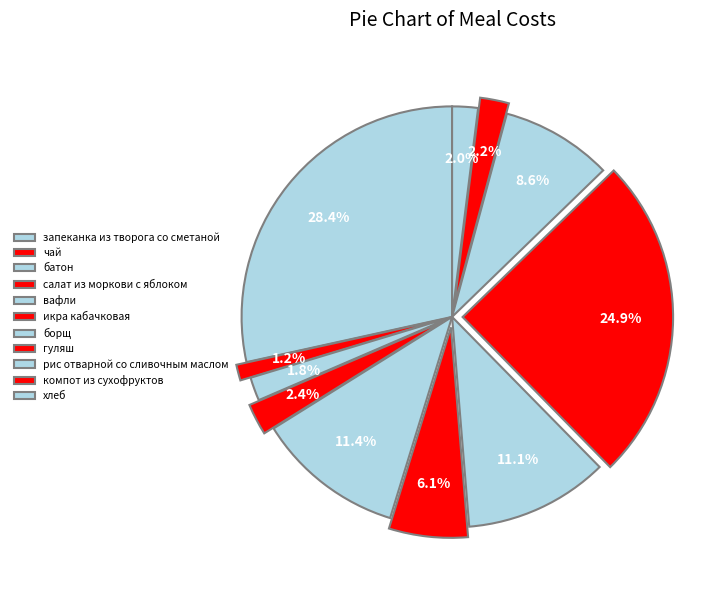

How much of the chart is everything except икра кабачковая?

93.9%